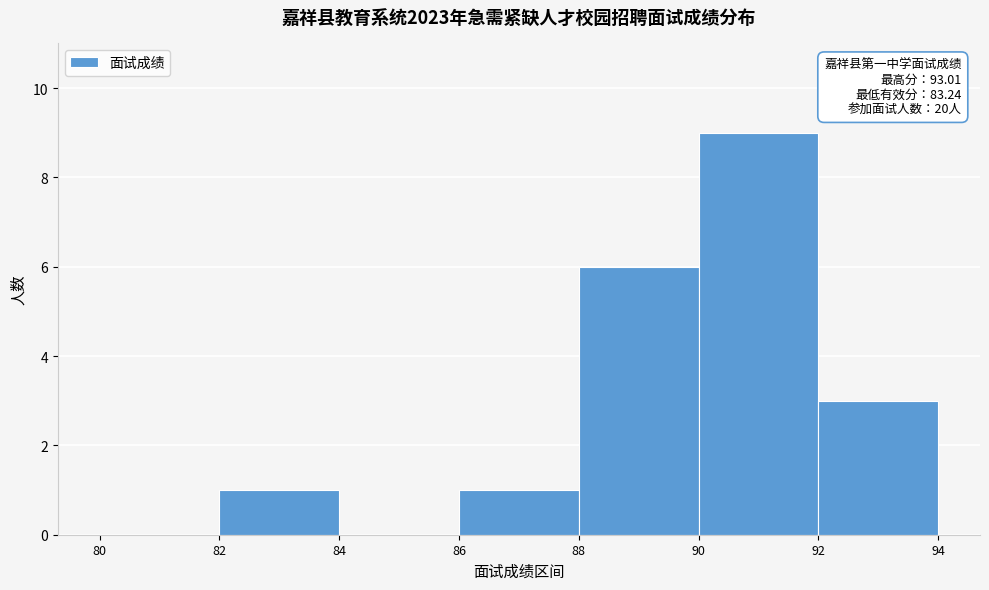

Which range on the x-axis has the tallest bar?

90 to 92